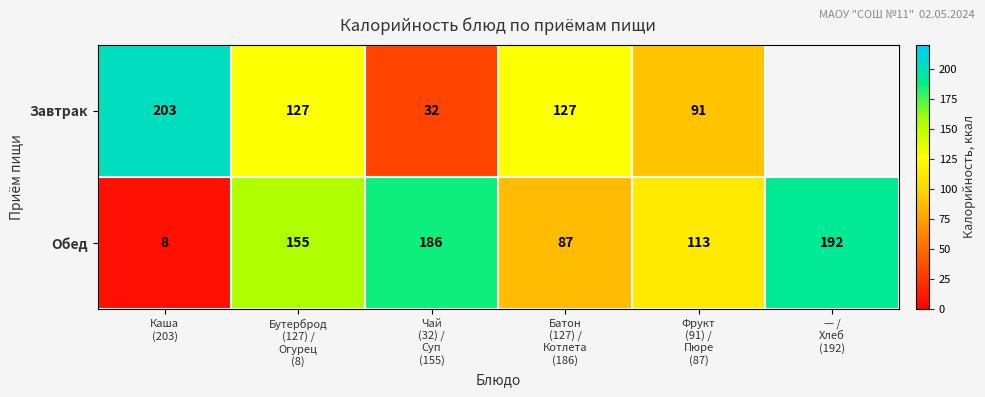

At which category is the sum across all series the highest?

Бутерброд
(127) /
Огурец
(8)